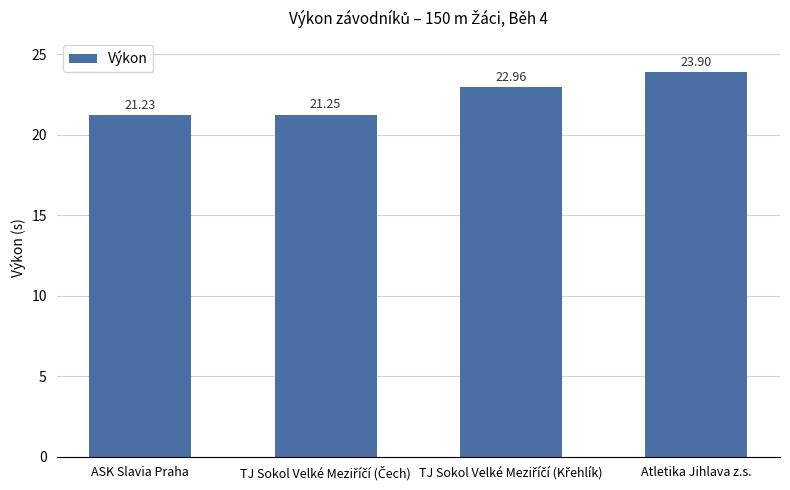

How many values are below 22?

2